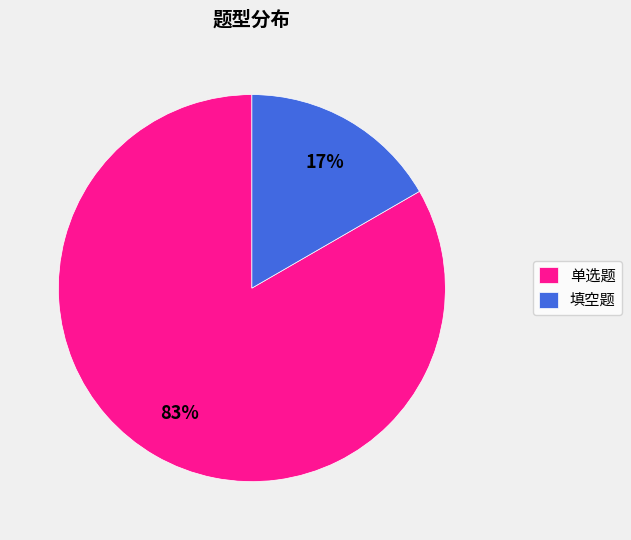

To the nearest percent, what portion does 单选题 represent?

83%